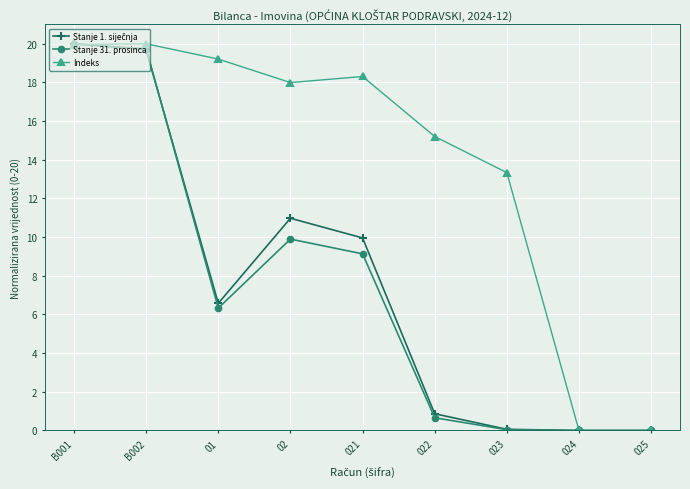

What is the sum of the Stanje 31. prosinca values at 02 and 021?

19.0